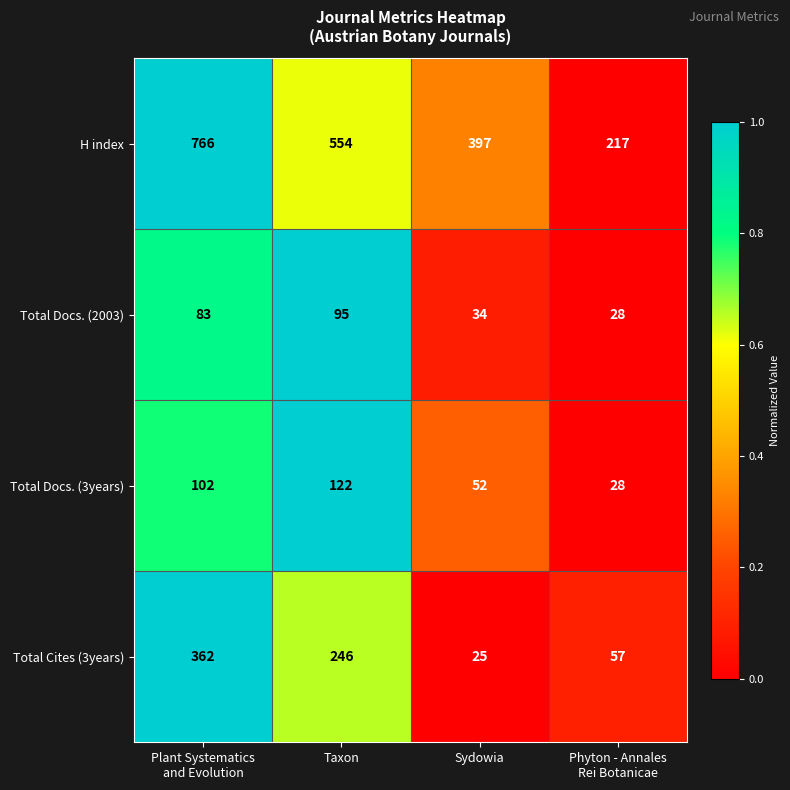

How many distinct data groups are displayed?

4